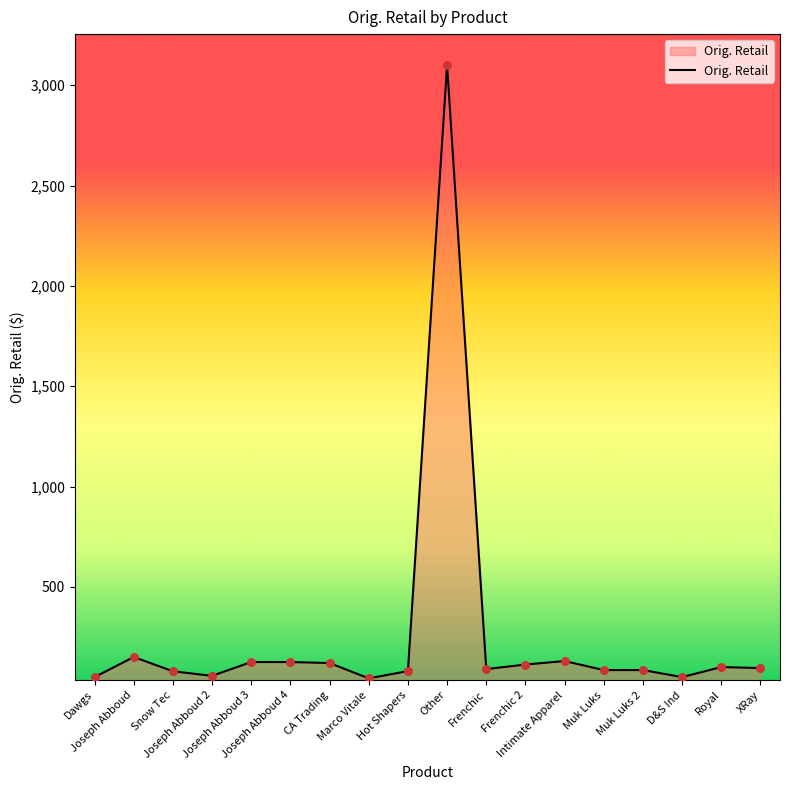

Between Muk Luks 2 and Marco Vitale, which is larger?

Muk Luks 2